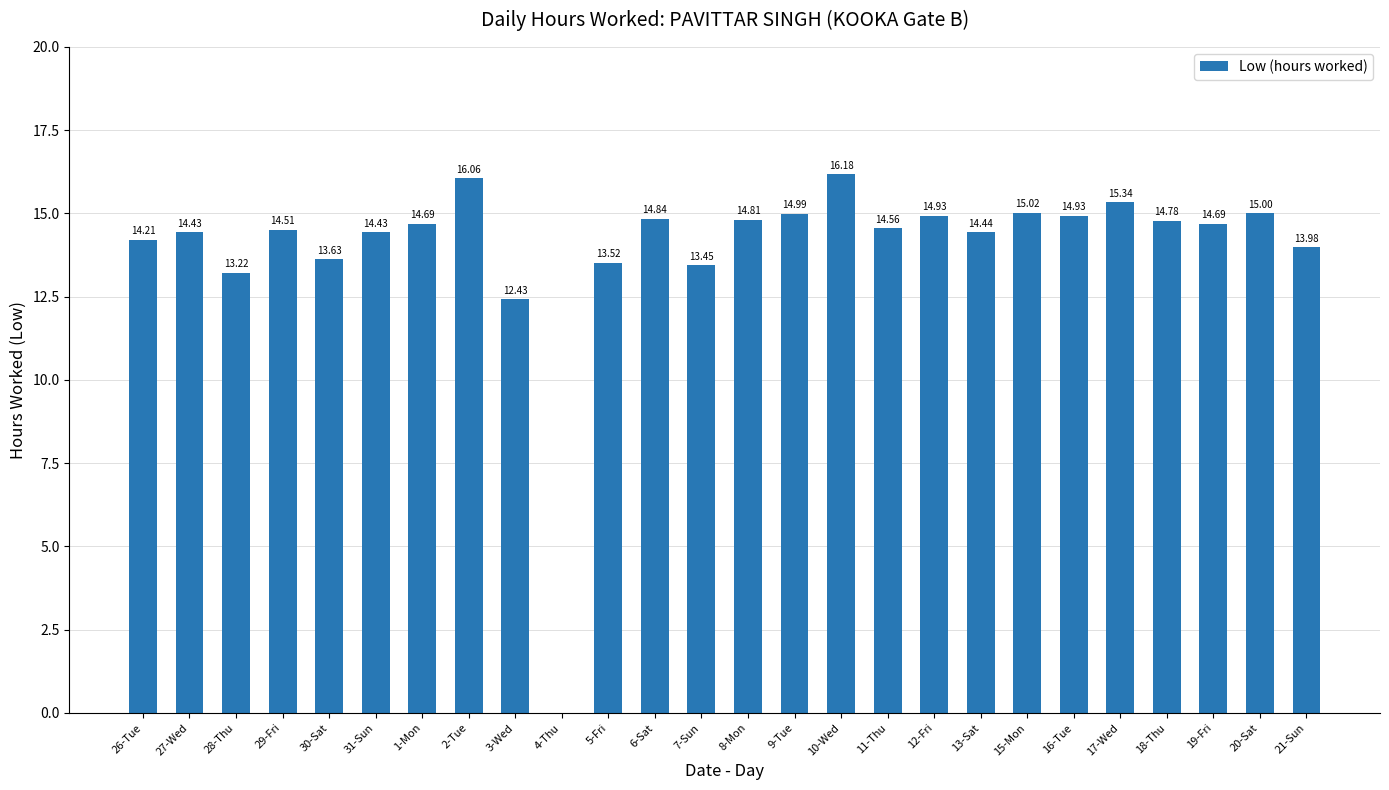

What is the sum of all values?

363.1